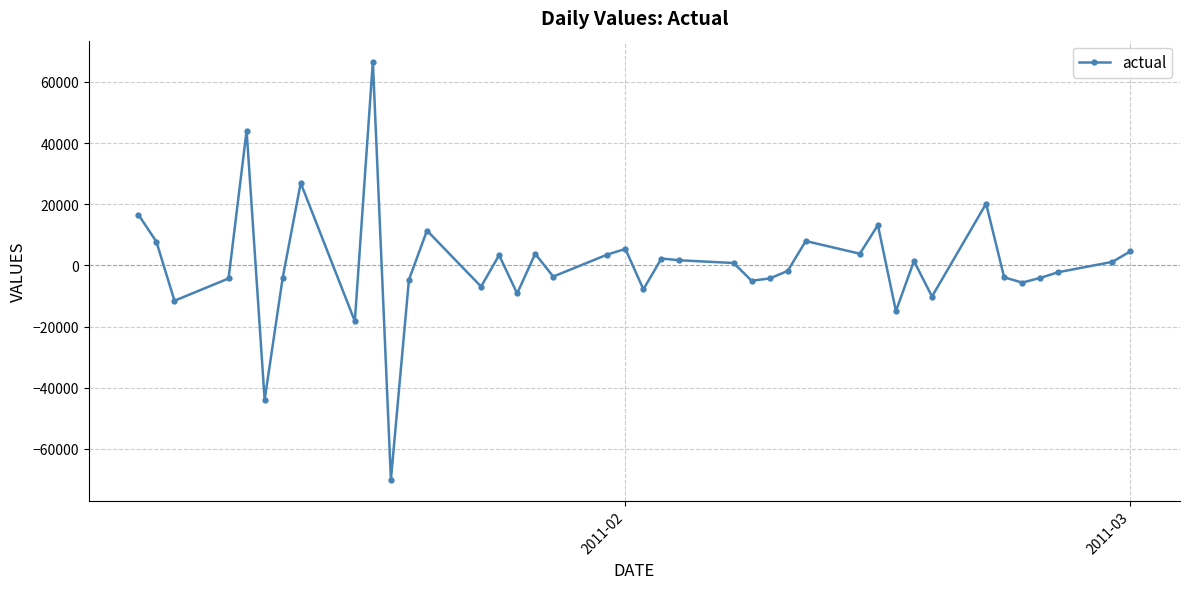

What is the value of the 40th point from the left?

4599.3